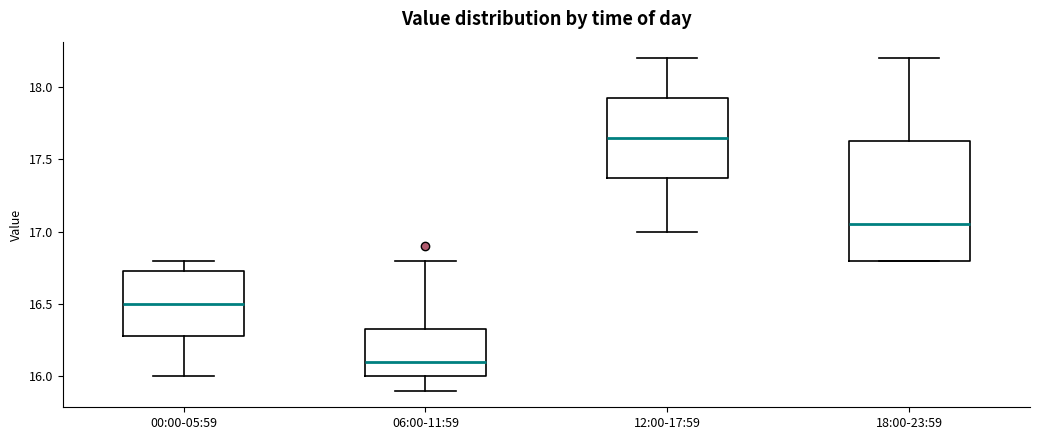

Which box's median line is the highest?

12:00-17:59